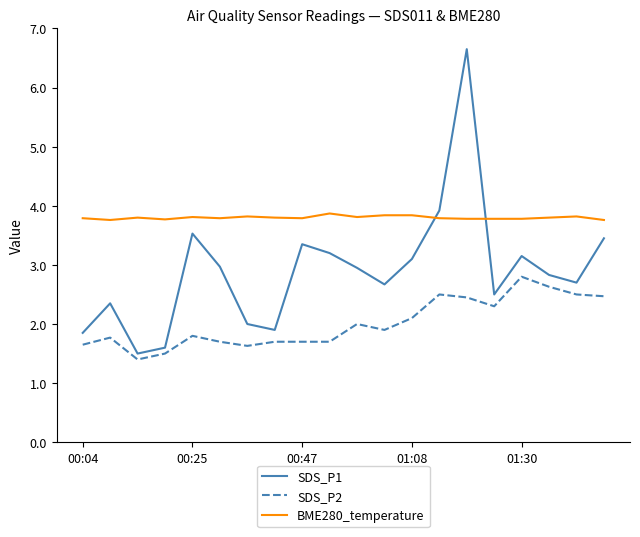

Which series has the largest total across all categories?

BME280_temperature